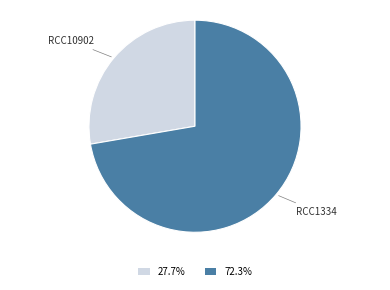

Approximately how many times larger is the value at RCC1334 compared to RCC10902?

2.6